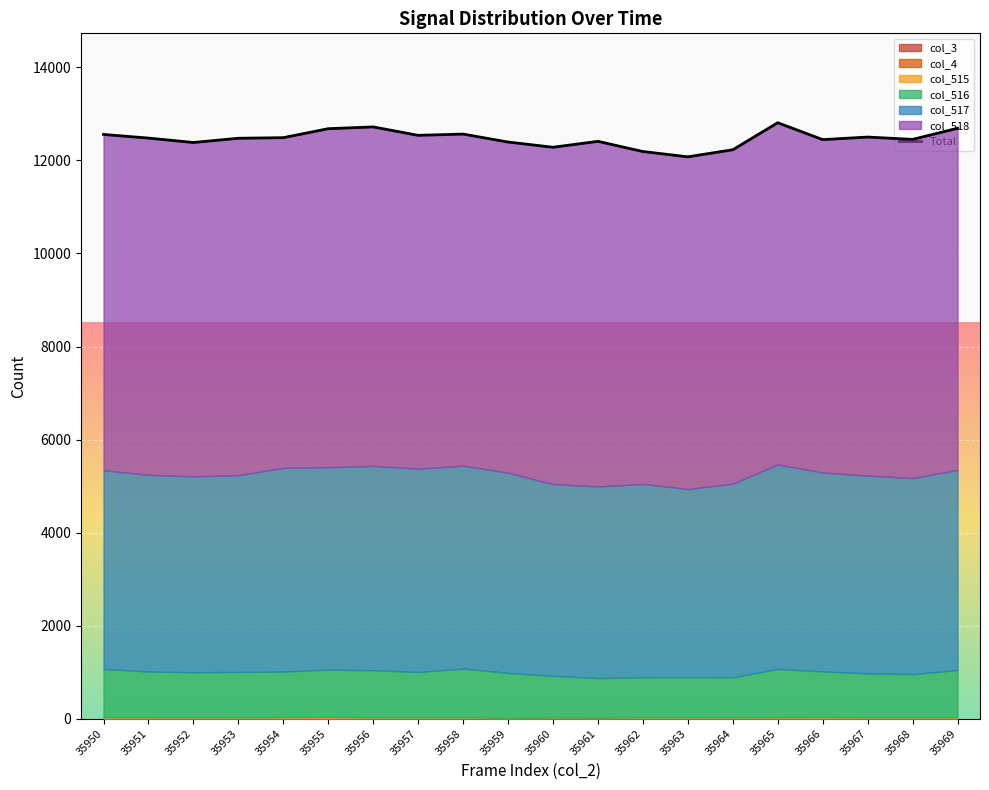

Between 35960 and 35961, which is larger?

35960